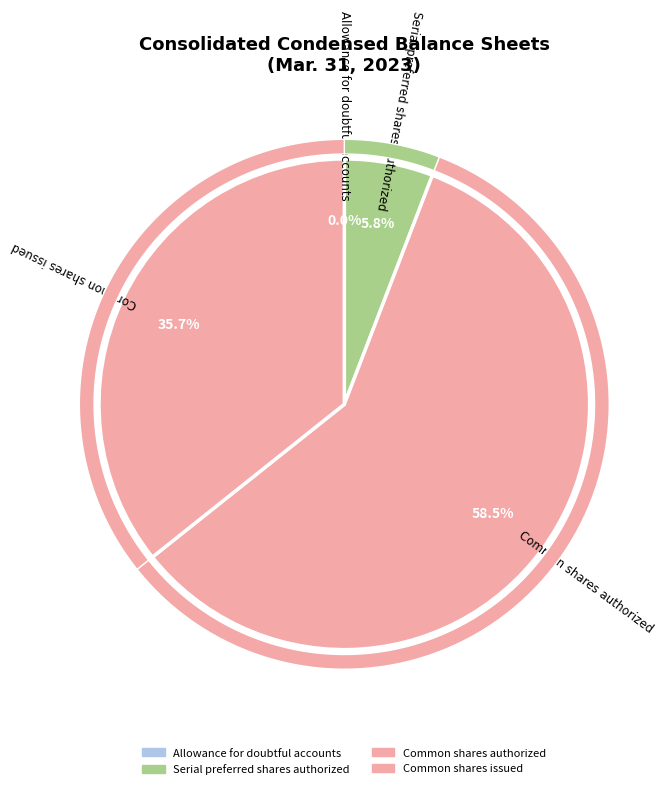

Which category has the biggest portion of the pie?

Common shares authorized